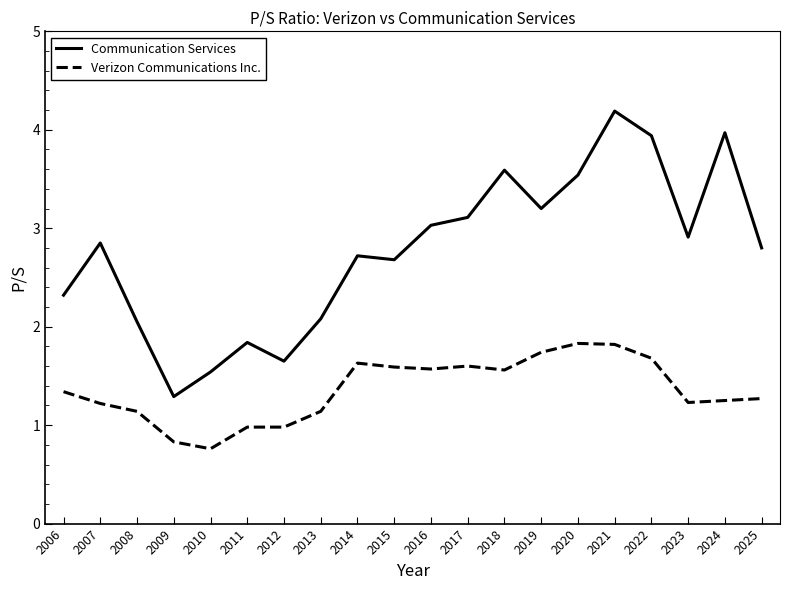

Is this an area chart (filled region under the line)?

No